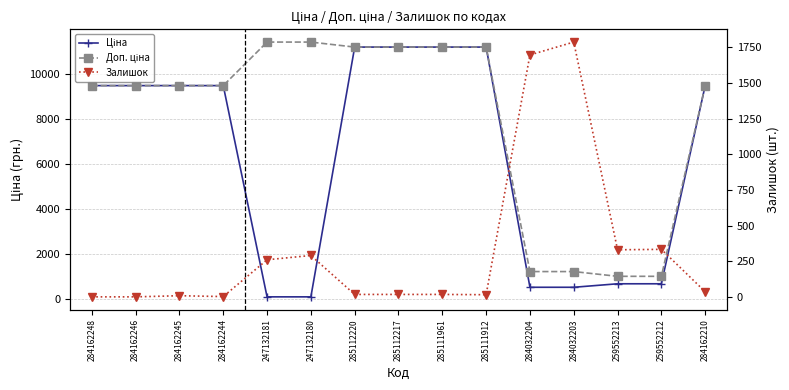

True or false: Залишок and Доп. ціна intersect in this chart.

True